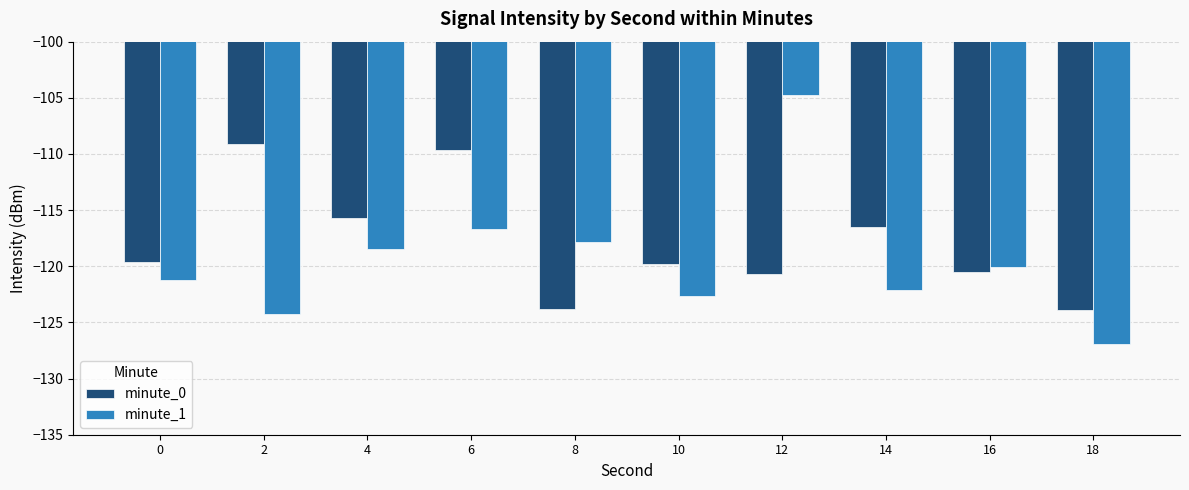

Count the number of categories in the chart.

10